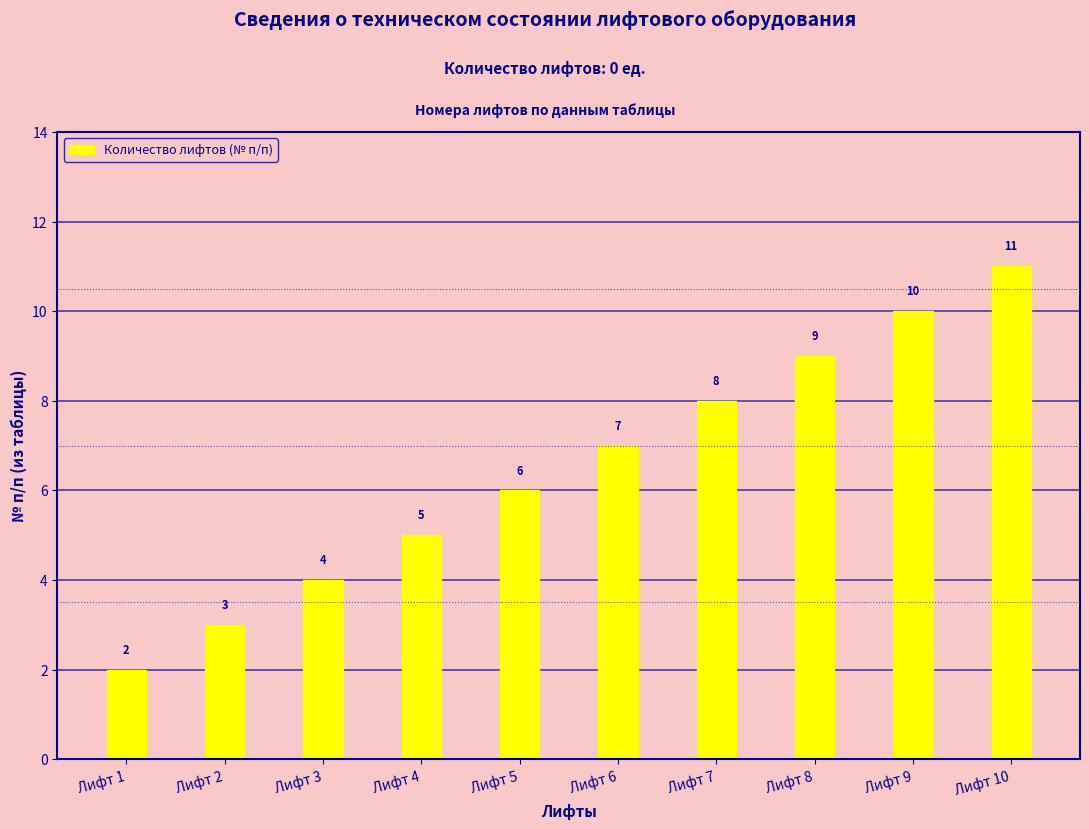

How many data points does each series have?

10